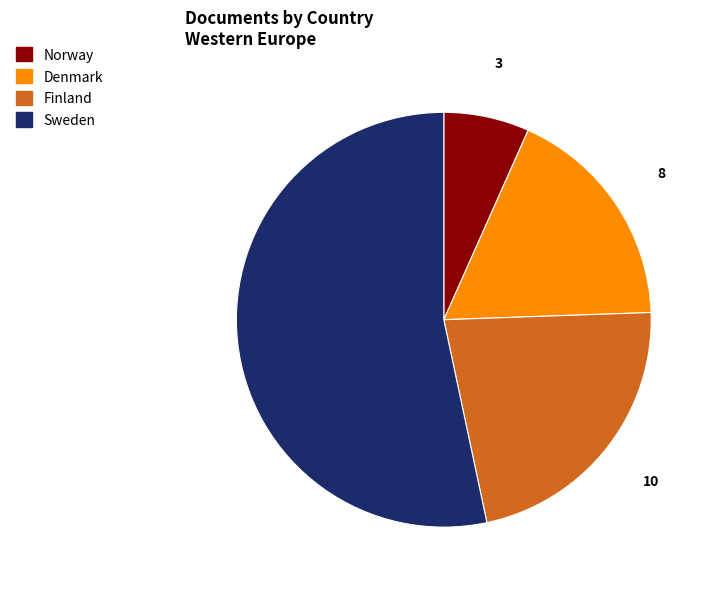

What is the largest slice in the pie chart?

Sweden